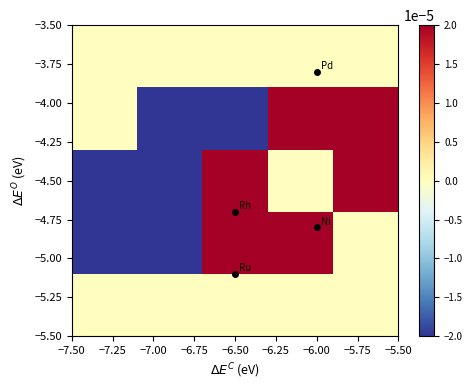

At how many categories does at least one series exceed 0?

3